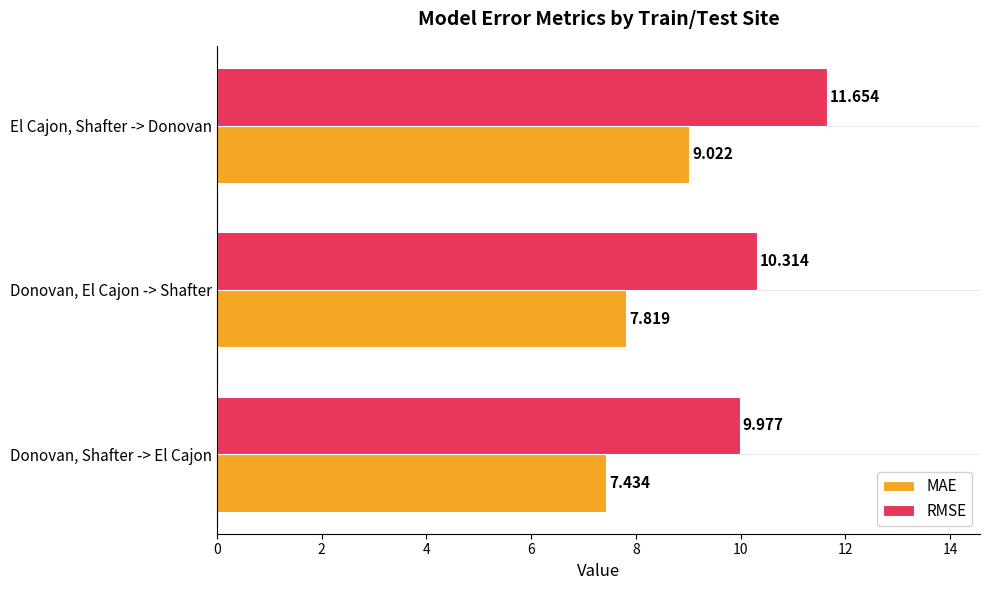

Where is RMSE nearest to the value 10?

Donovan, Shafter -> El Cajon